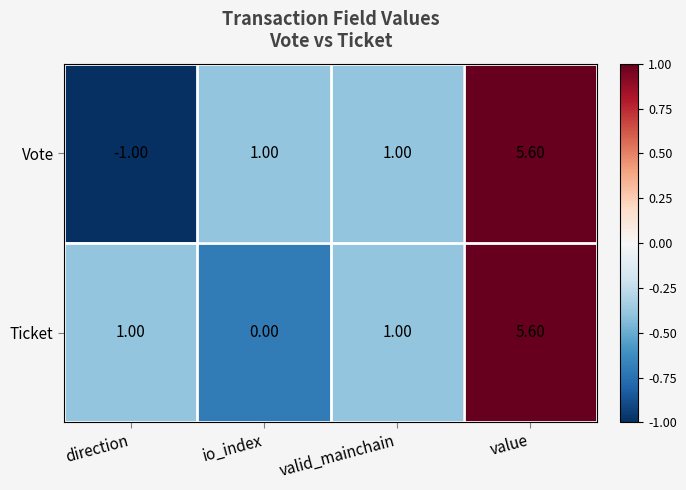

What is the greatest value displayed?

5.6